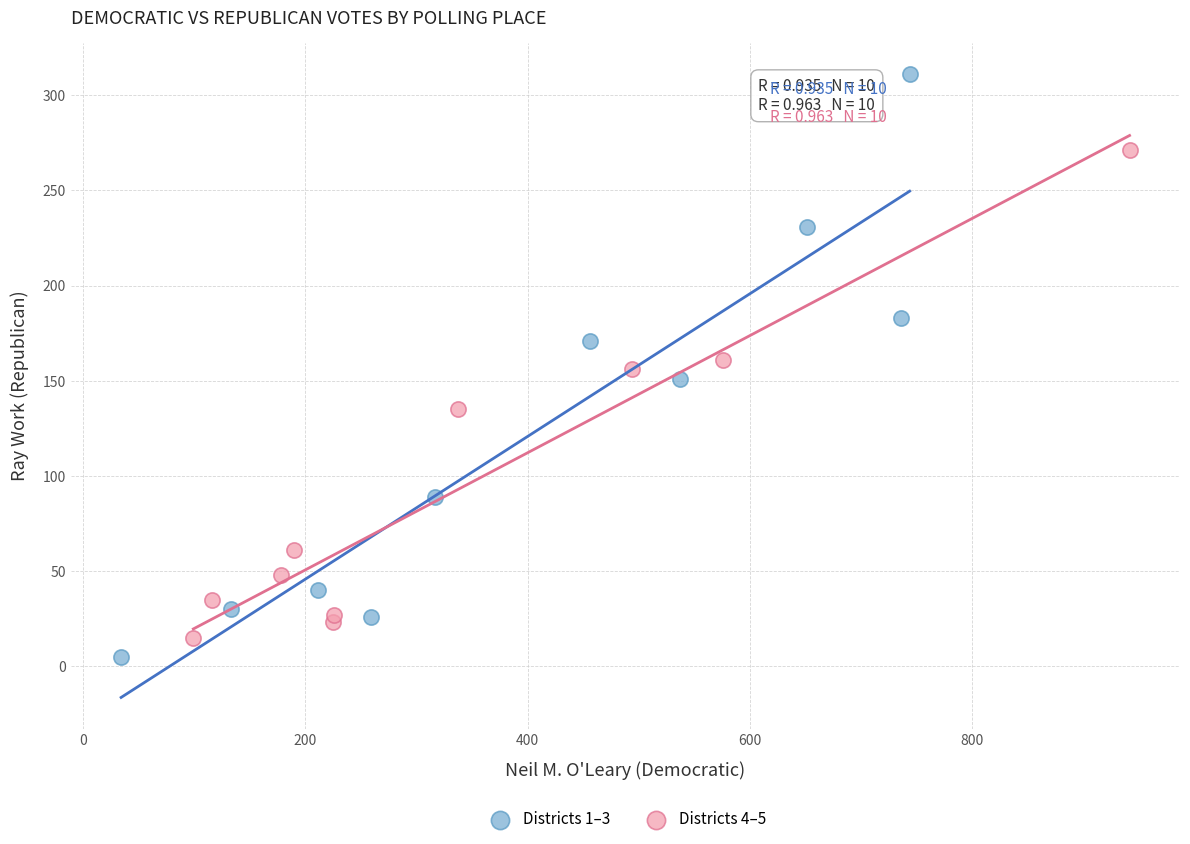

Which series contains the highest Y value?

Districts 1–3